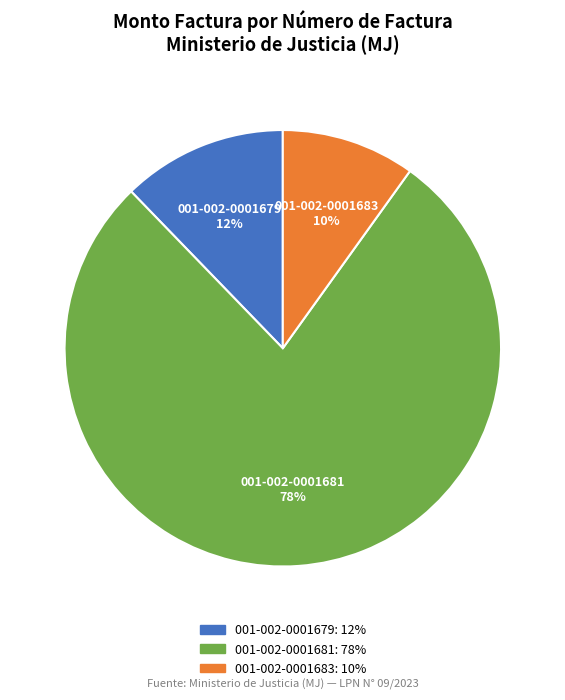

To the nearest percent, what portion does 001-002-0001681 represent?

78%